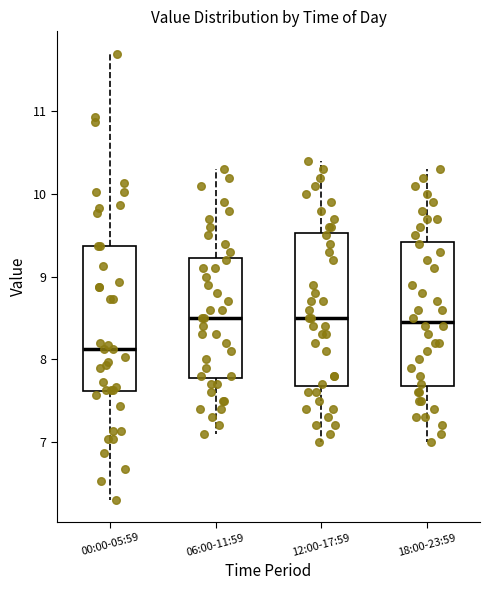

Where does the median line of the box for 12:00-17:59 sit on the y-axis? The values are not printed on the chart, so give them approximately, as read against the axis.

8.5